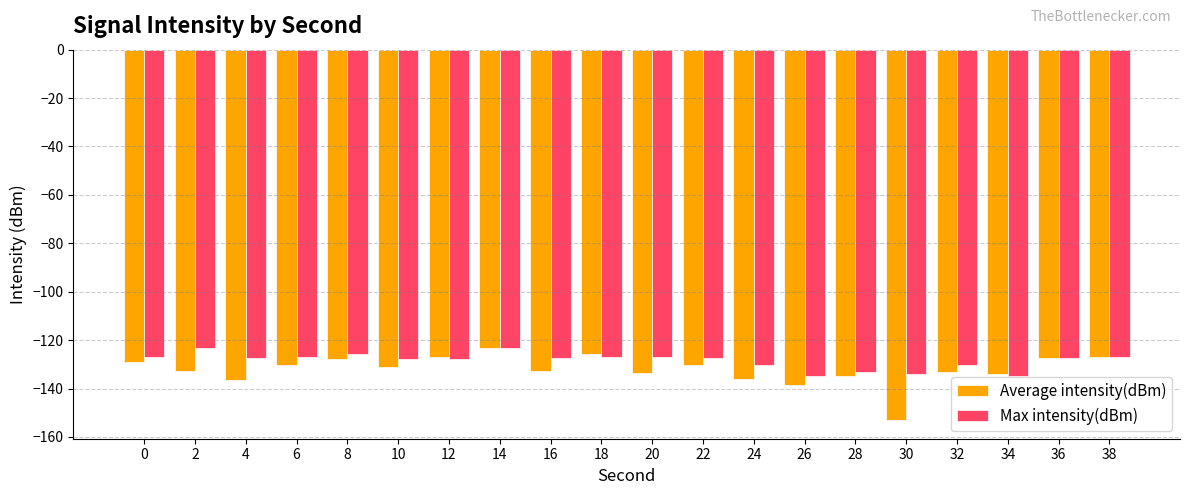

The Average intensity(dBm) series shows -199.8 at 24. True or false?

False